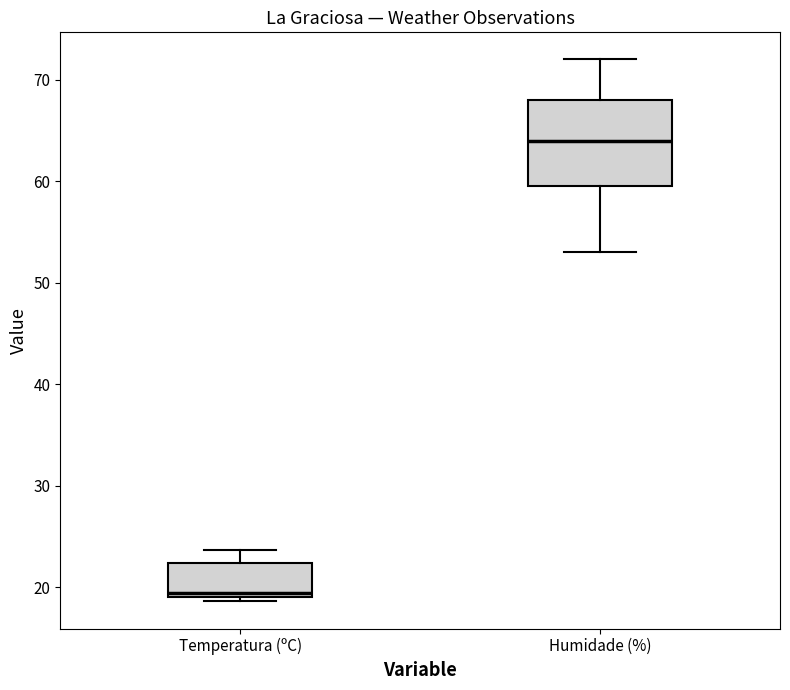

Where is the lower edge of the box for Humidade (%) on the y-axis? The values are not printed on the chart, so give them approximately, as read against the axis.

60